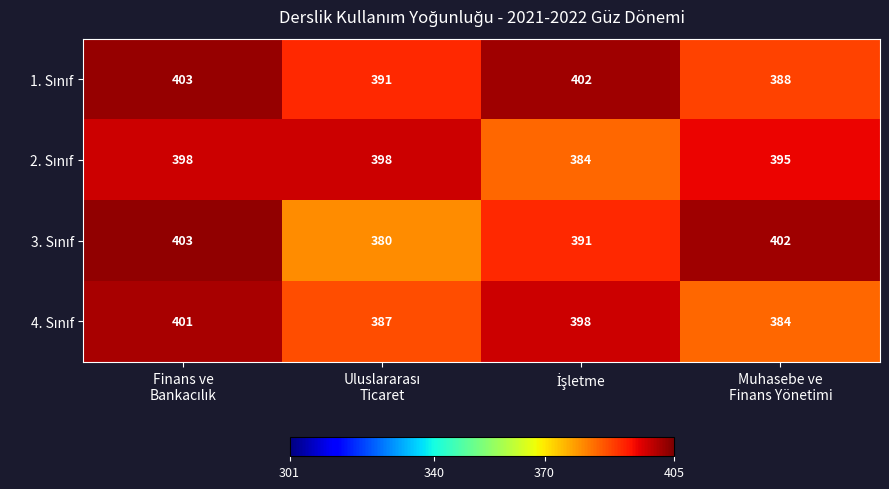

What is the minimum value shown in the chart?

380